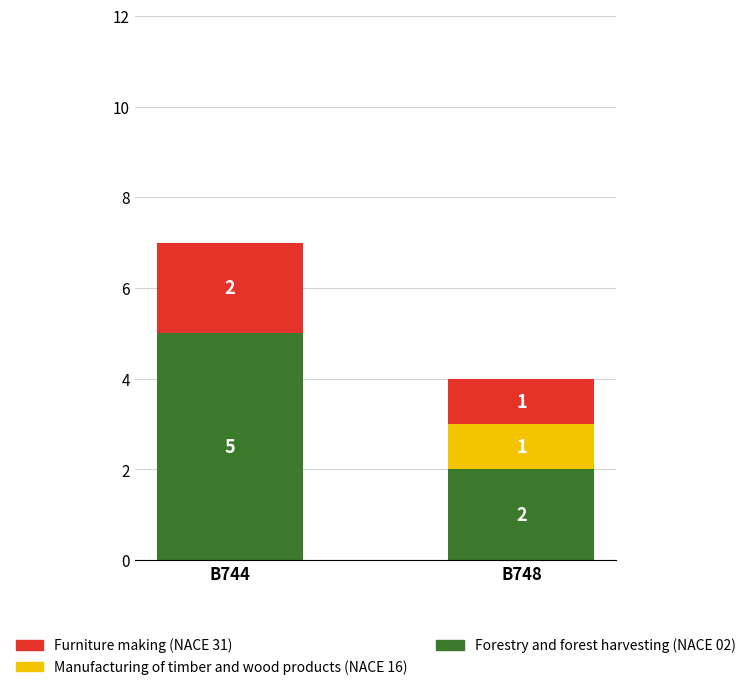

Are the bars grouped side by side (vs. stacked)?

No